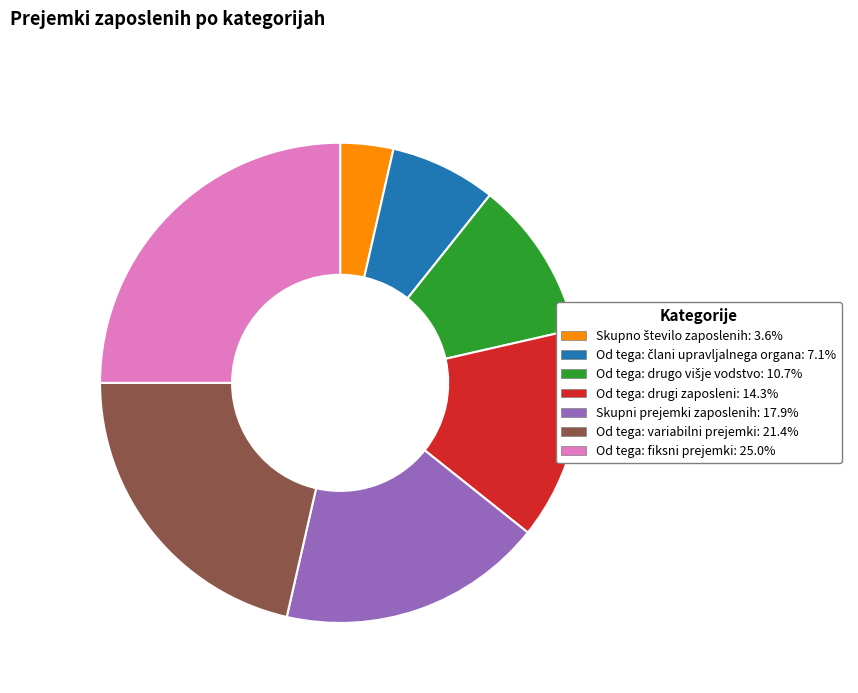

Is there any slice that represents more than half of the pie?

No